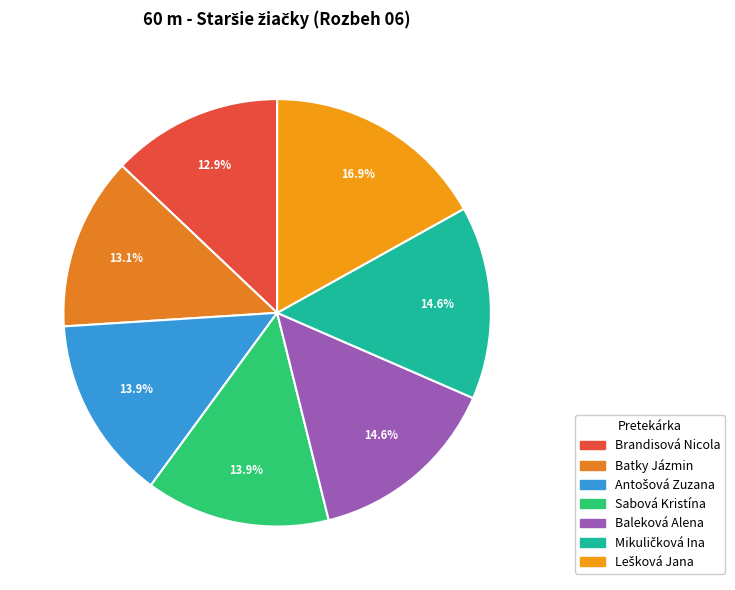

To the nearest percent, what is the difference between the largest and smallest slice percentages?

4%